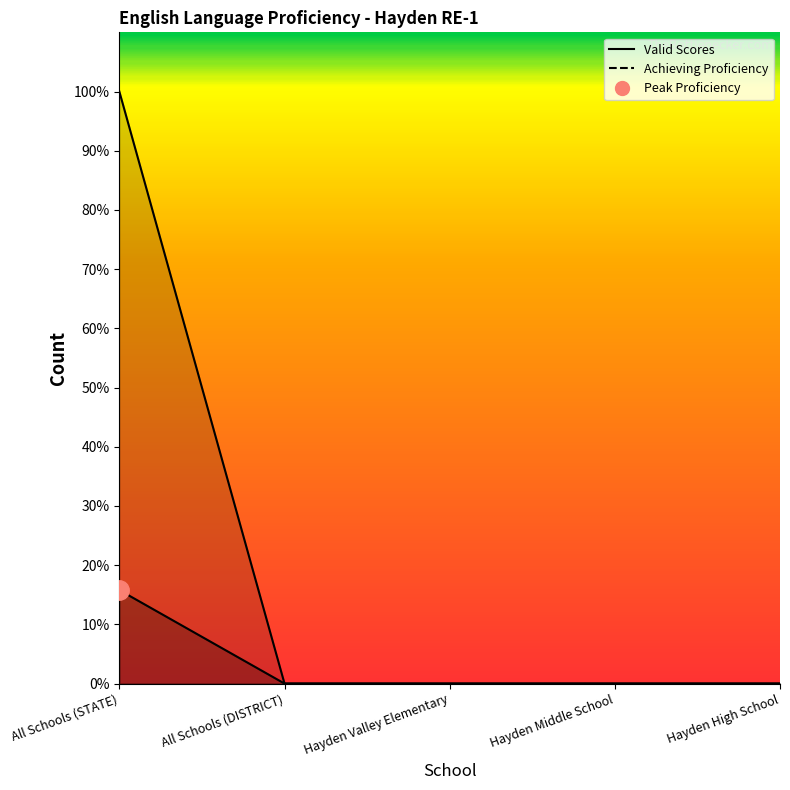

Count the number of data series in this chart.

2